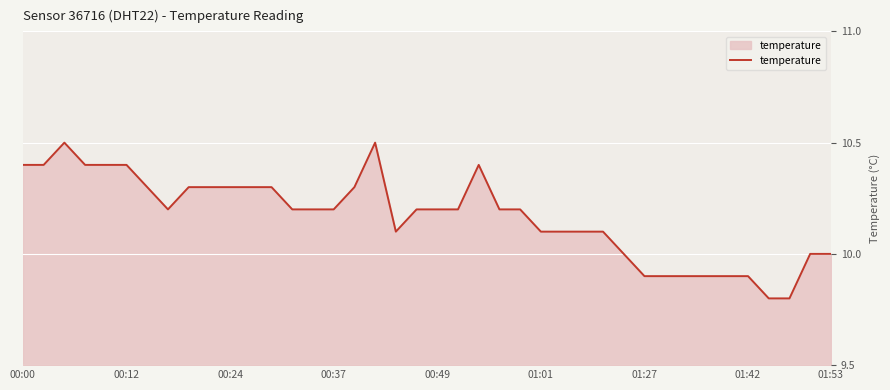

What is the smallest value displayed?

9.8